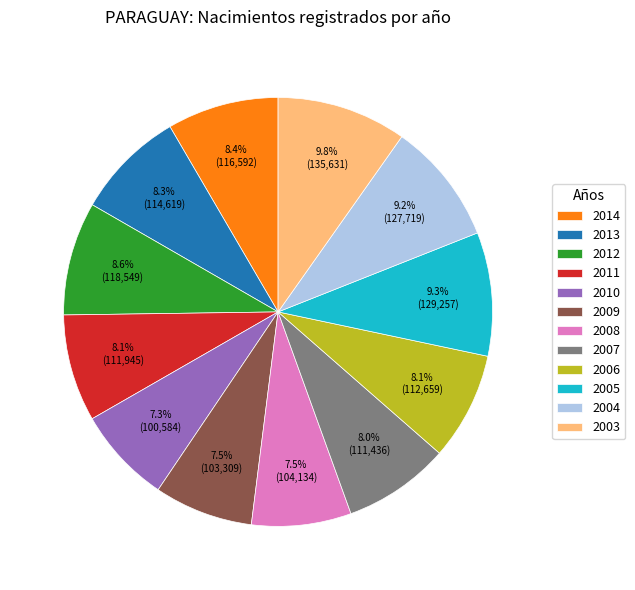

What is the ratio of the value at 2008 to the value at 2003?

0.8